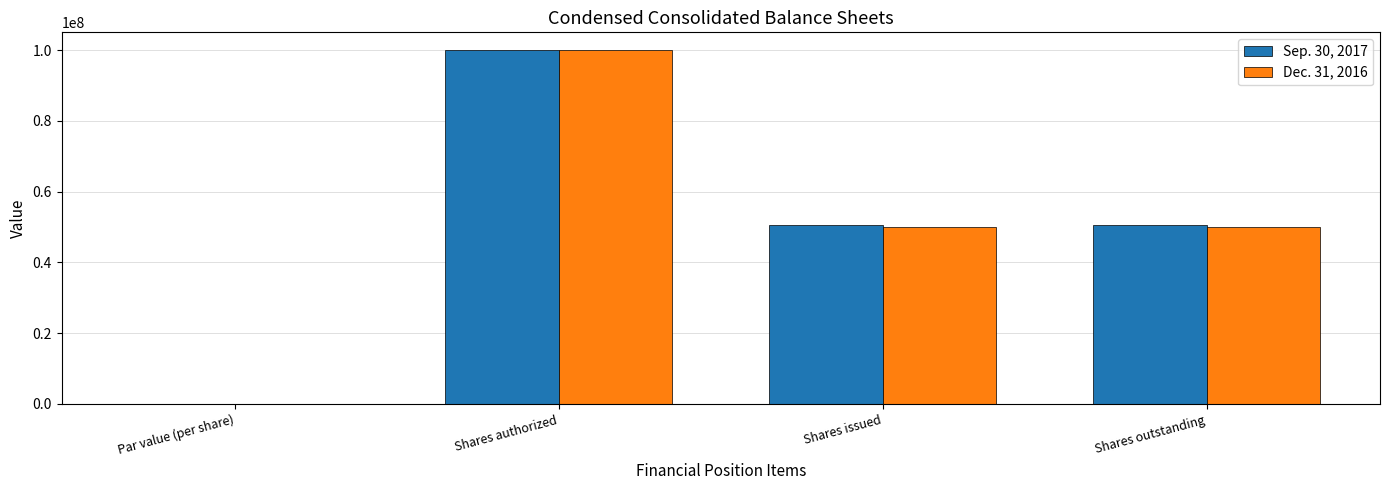

What is the total value across all series at Shares issued?

100500000